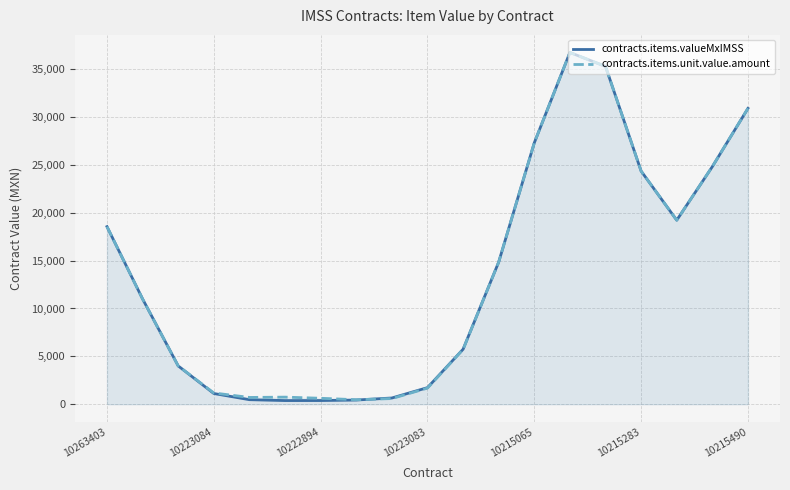

What is the maximum value for contracts.items.valueMxIMSS?

36754.6